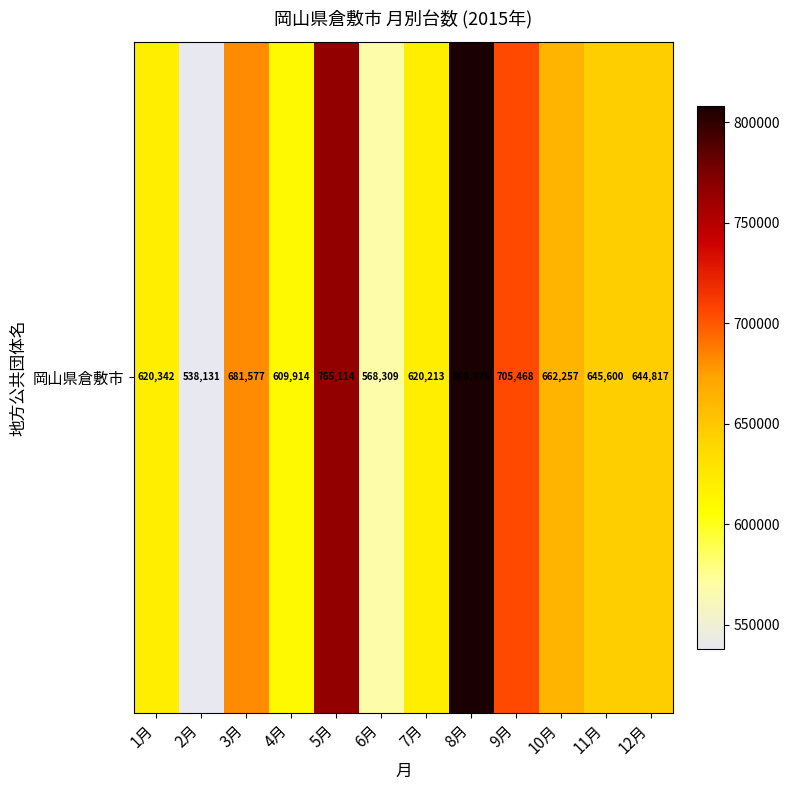

What is the maximum value shown in the chart?

808076